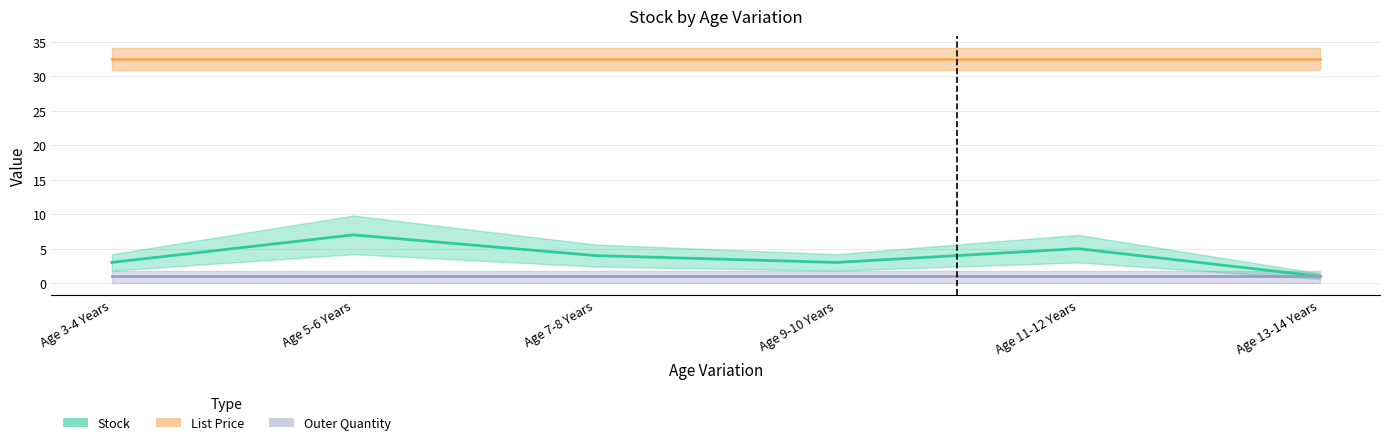

What is the minimum value shown in the chart?

1.0